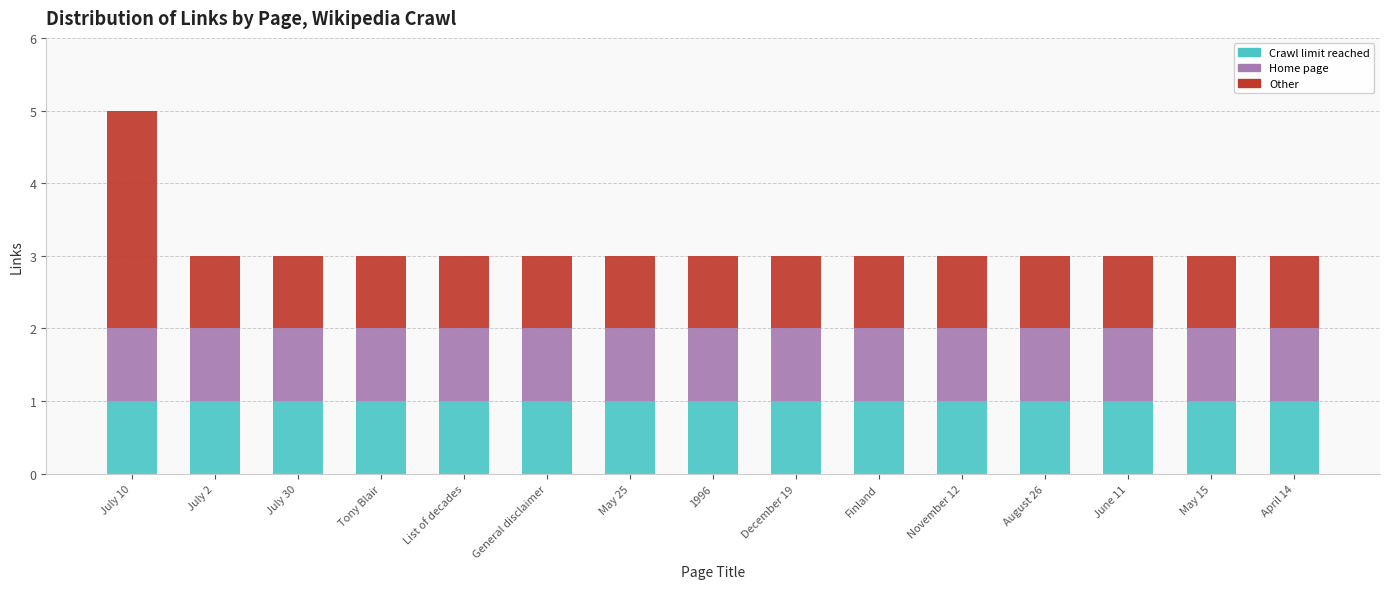

Are the bars grouped side by side (vs. stacked)?

No